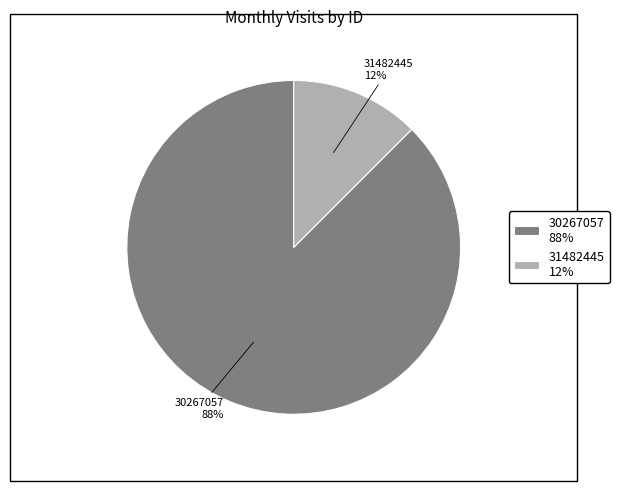

How many slices are in this pie chart?

2